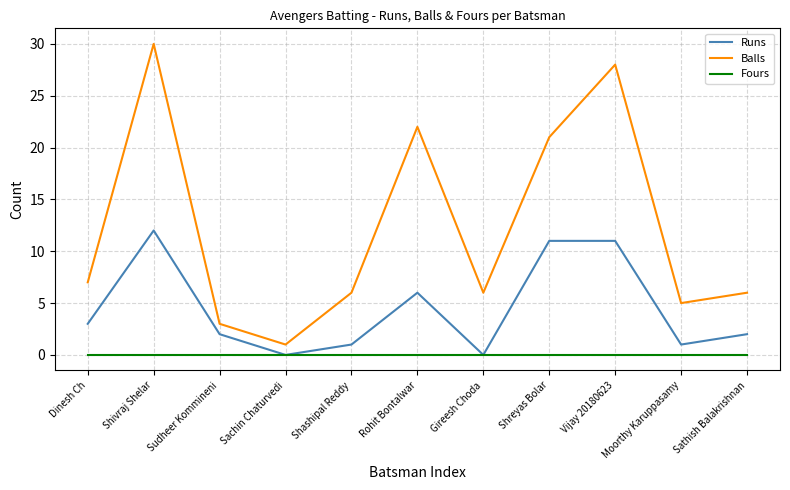

Which series has the largest total across all categories?

Balls